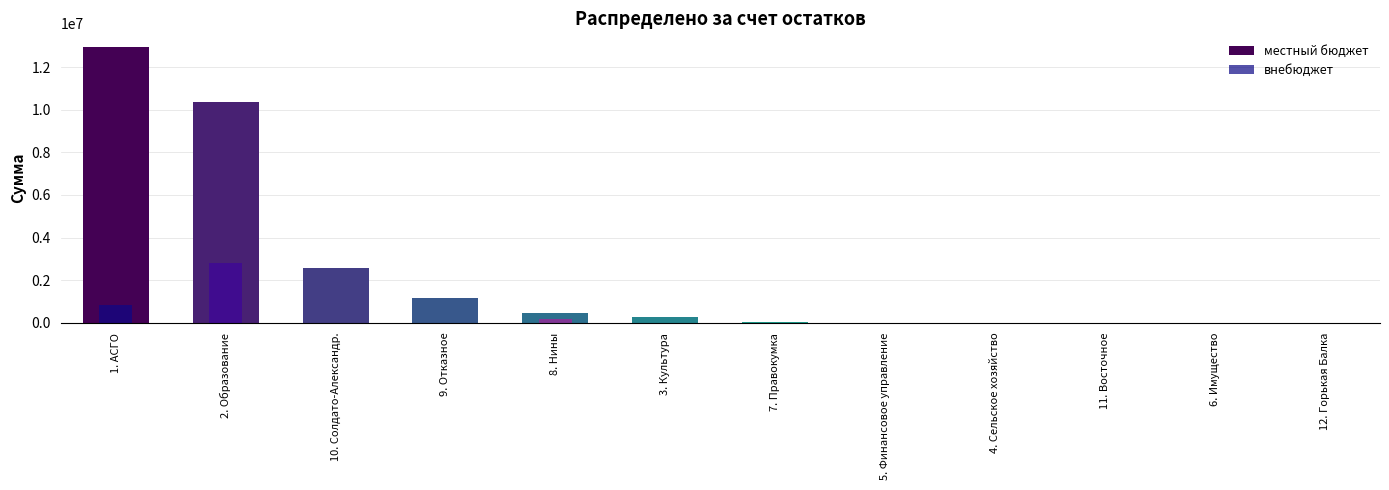

True or false: внебюджет has a value of -869843.1 at 9. Отказное.

False